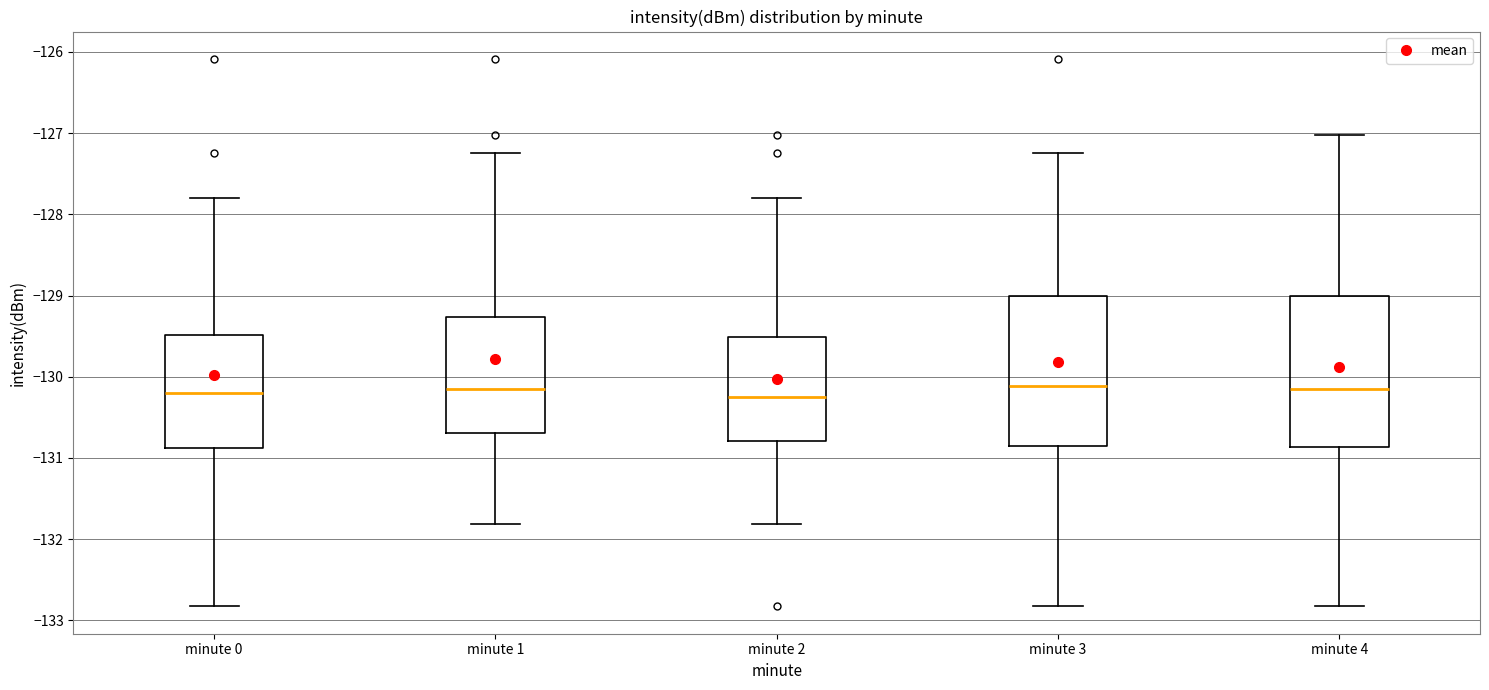

Where does the lower whisker of the box for minute 3 end on the y-axis? The values are not printed on the chart, so give them approximately, as read against the axis.

-132.8